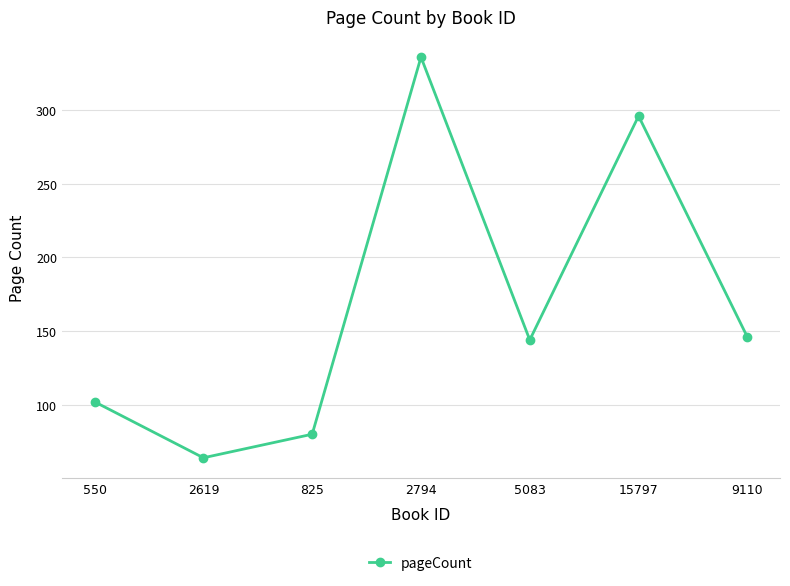

Read the value at 5083.

144